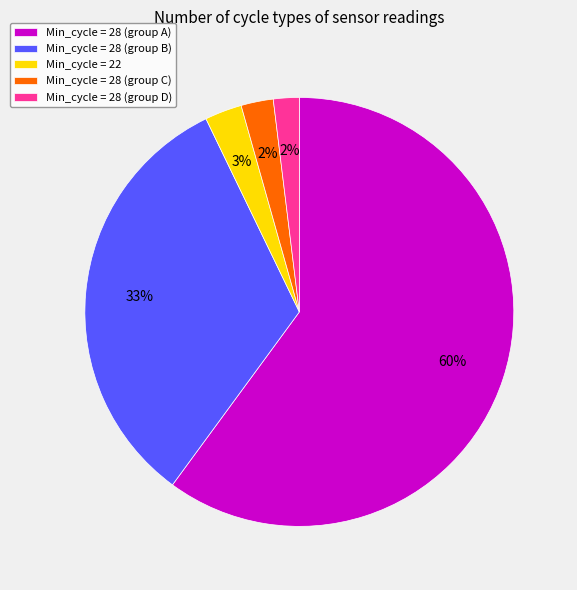

Between Min_cycle = 28 (group C) and Min_cycle = 28 (group A), which is larger?

Min_cycle = 28 (group A)